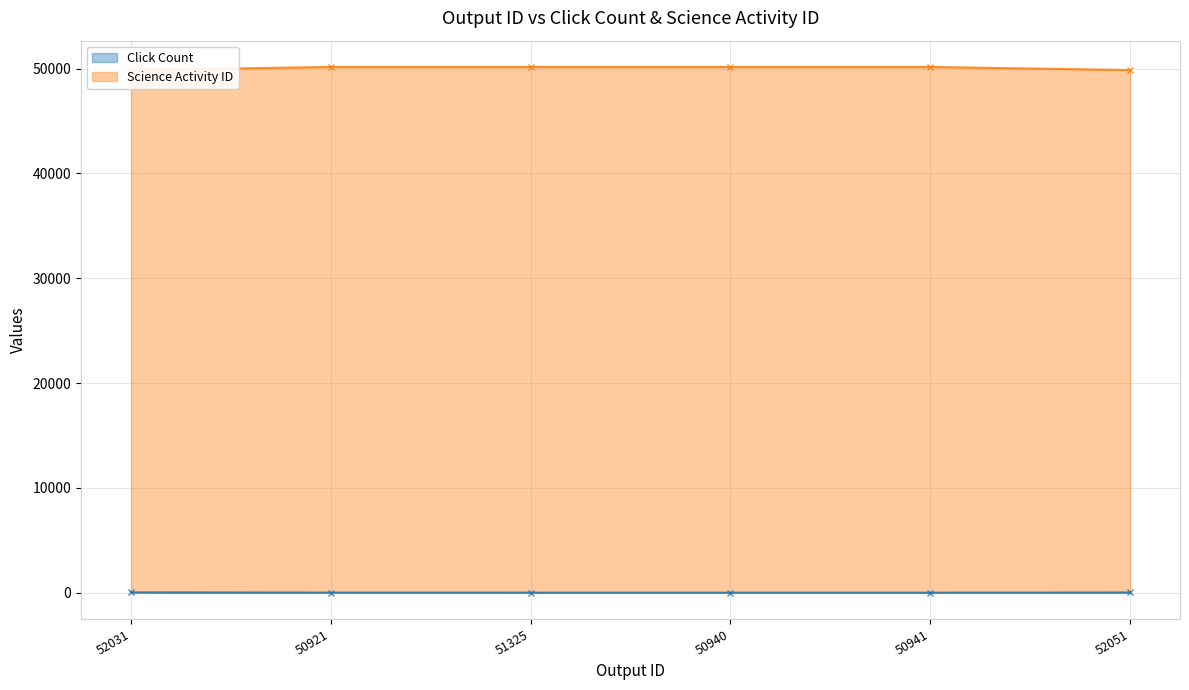

At which category is the sum across all series the highest?

50921